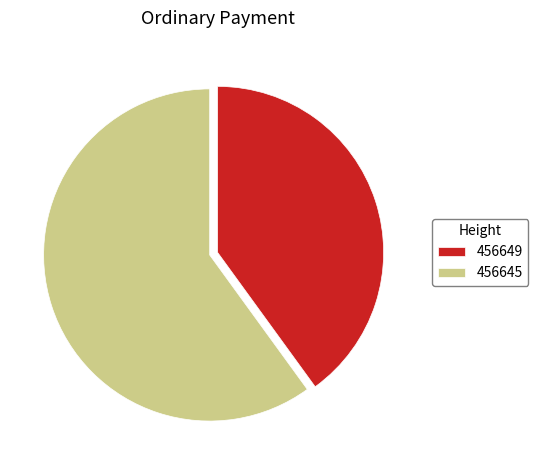

Does 456649 represent more than half of the total?

No